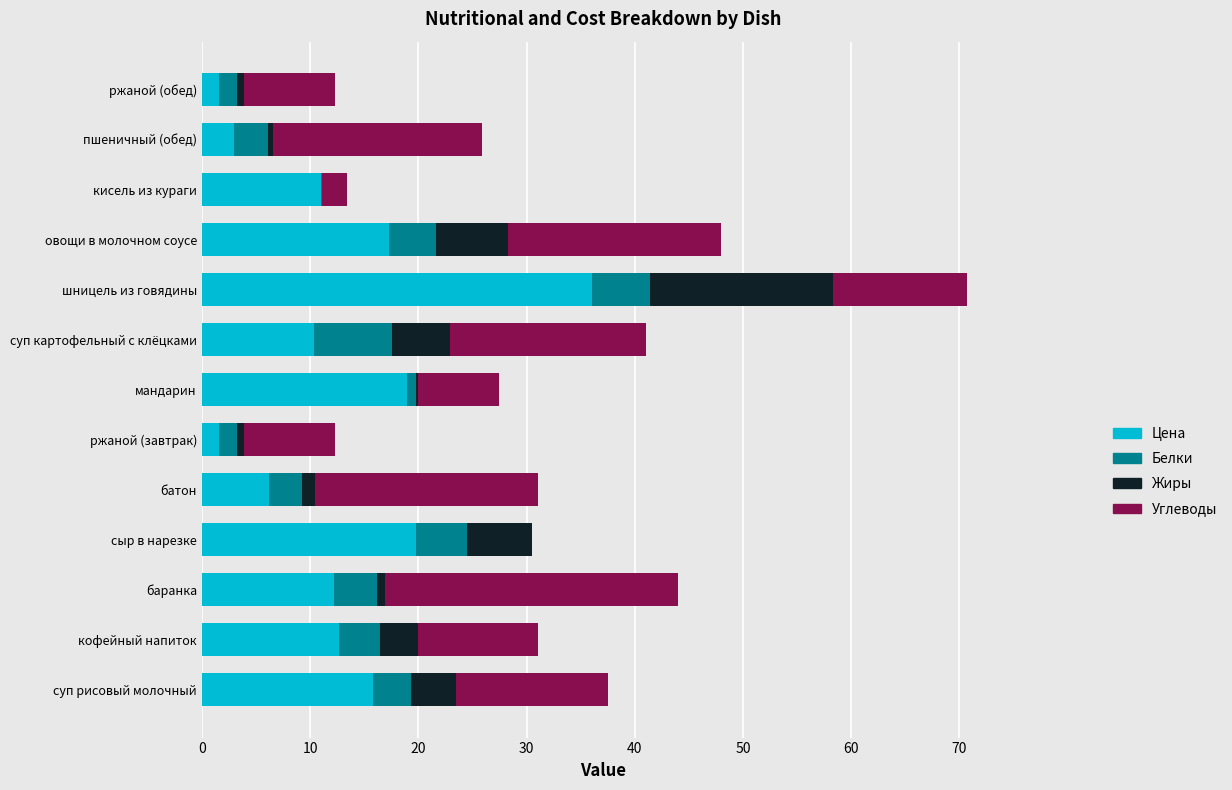

The Цена series shows 7.9 at баранка. True or false?

False